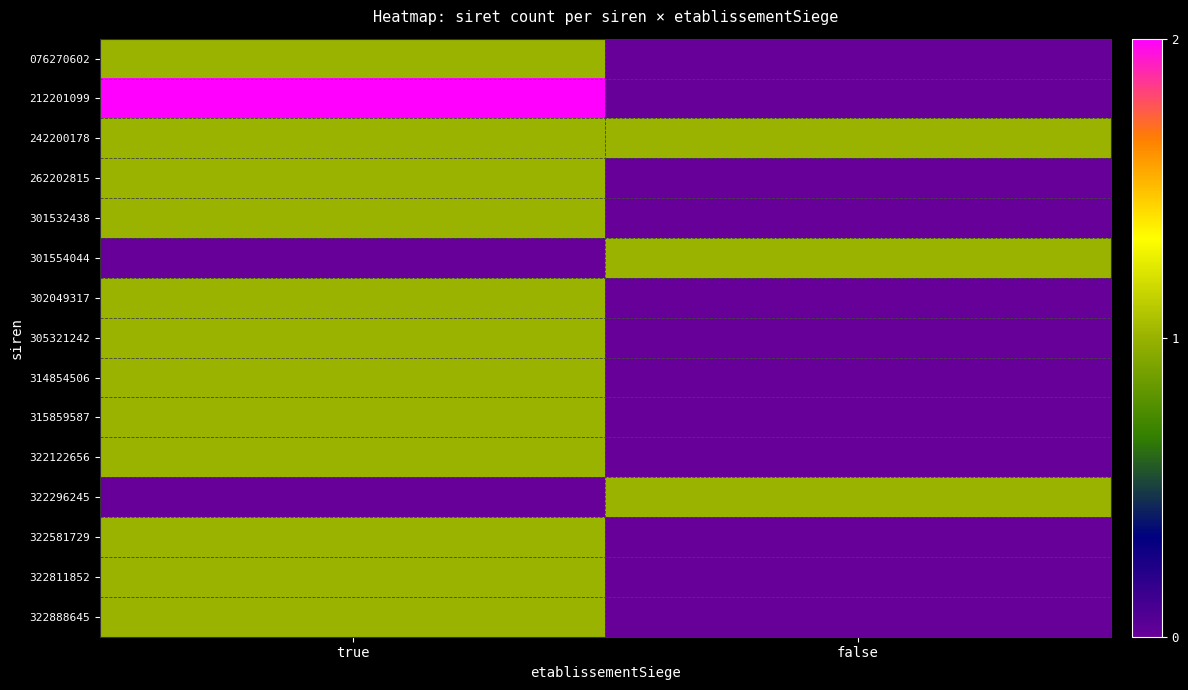

Which series has the largest range (max minus min)?

row_1